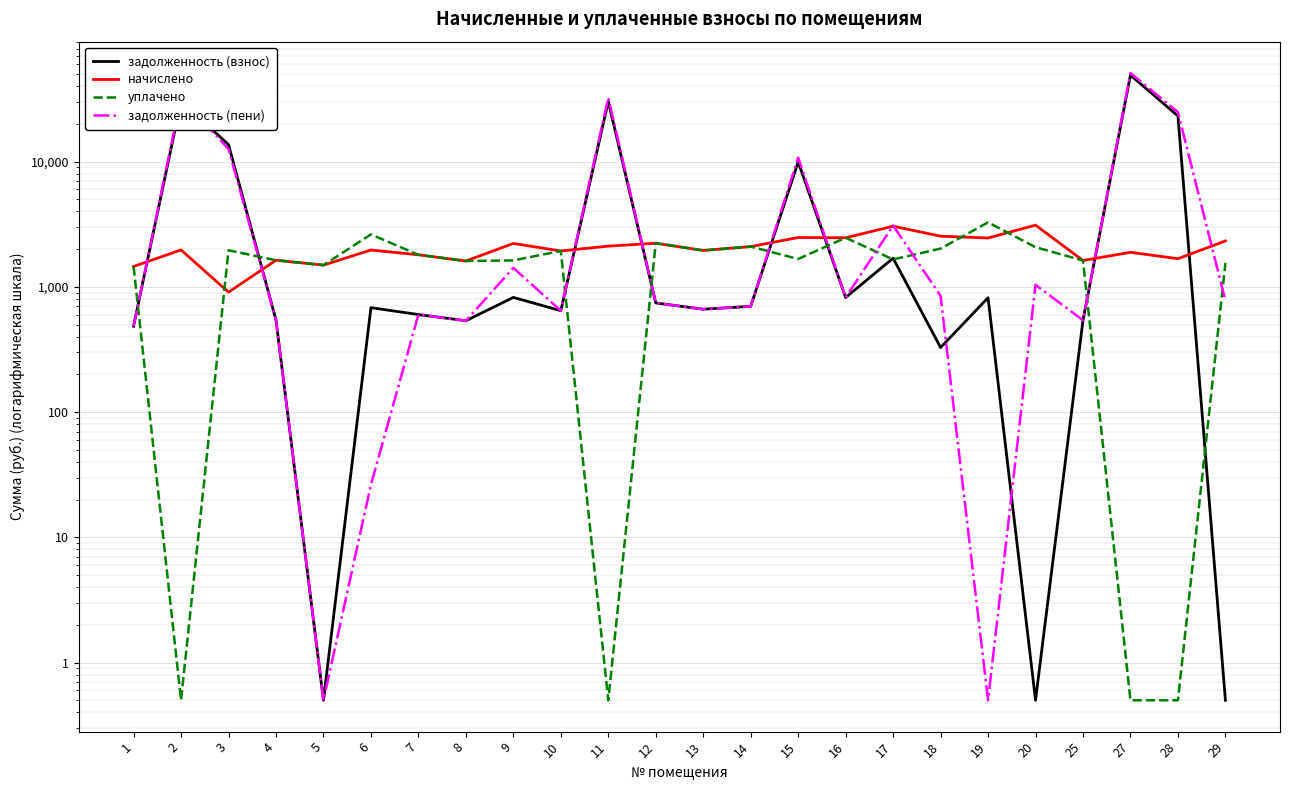

At which category is the sum across all series the highest?

27